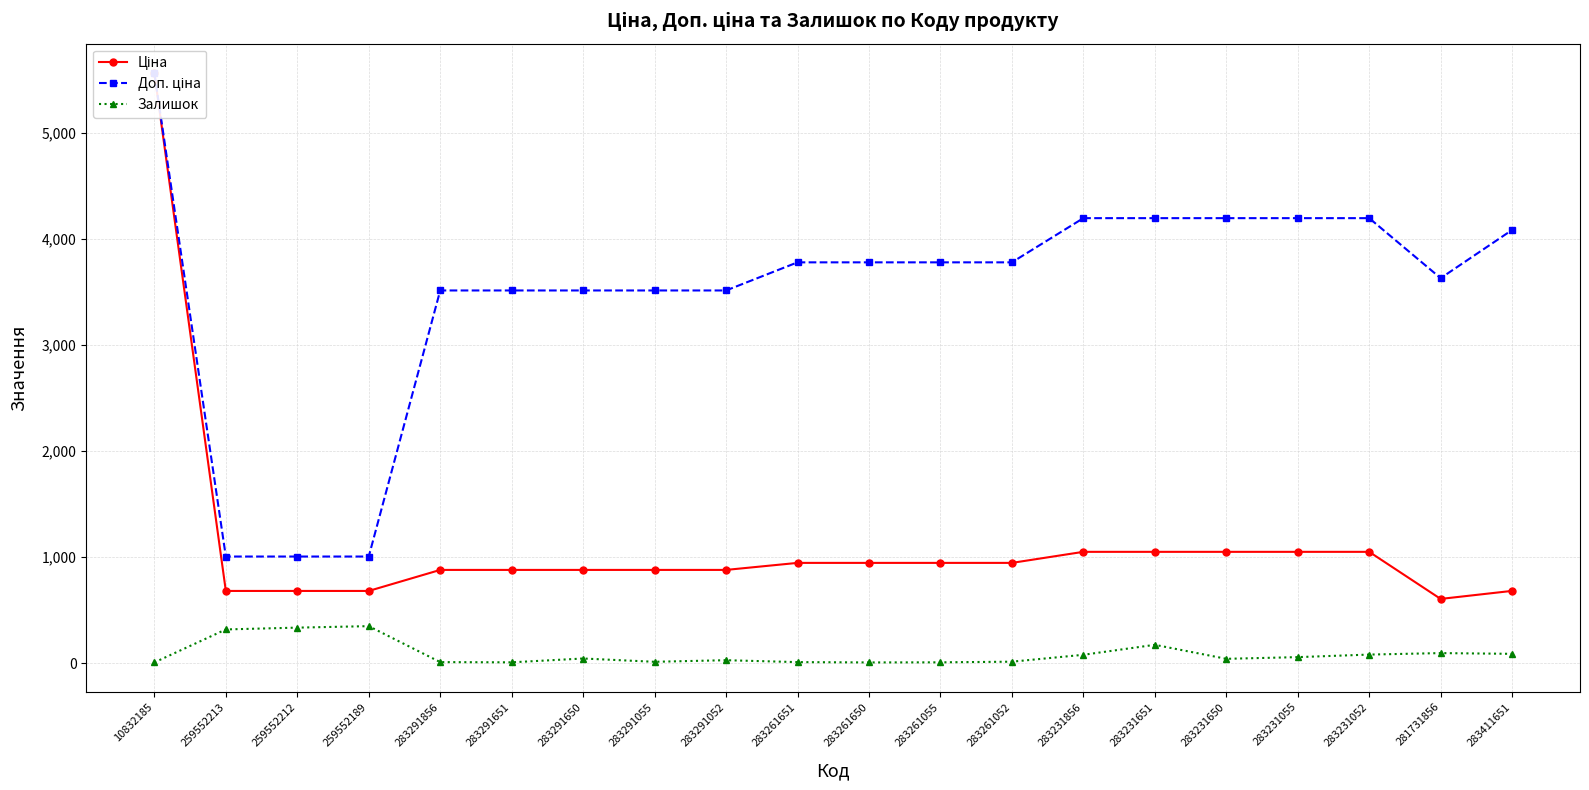

True or false: Доп. ціна and Ціна intersect in this chart.

False